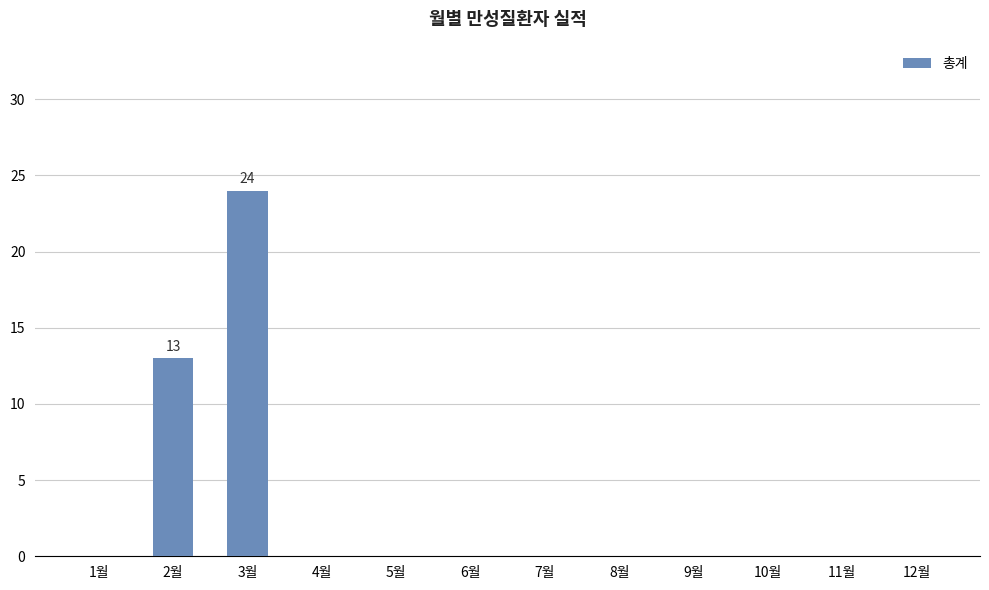

What is the sum of all values?

37